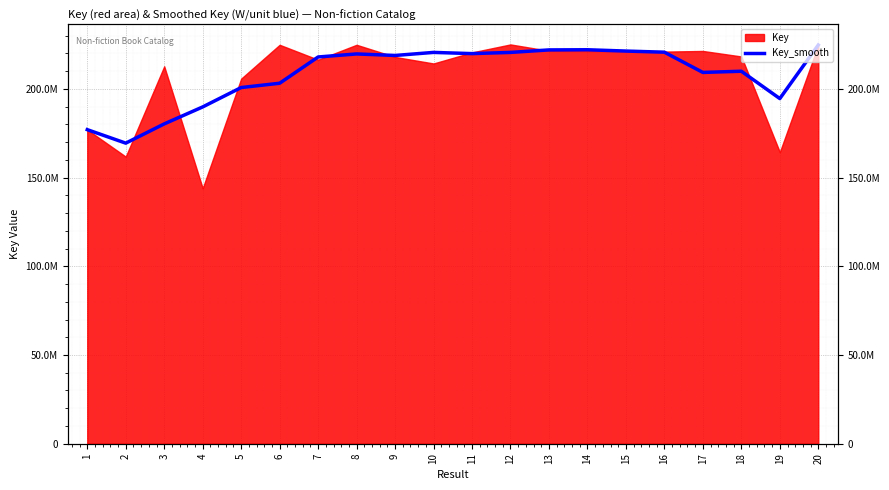

True or false: the data shows 43161687.2 at 6.

False